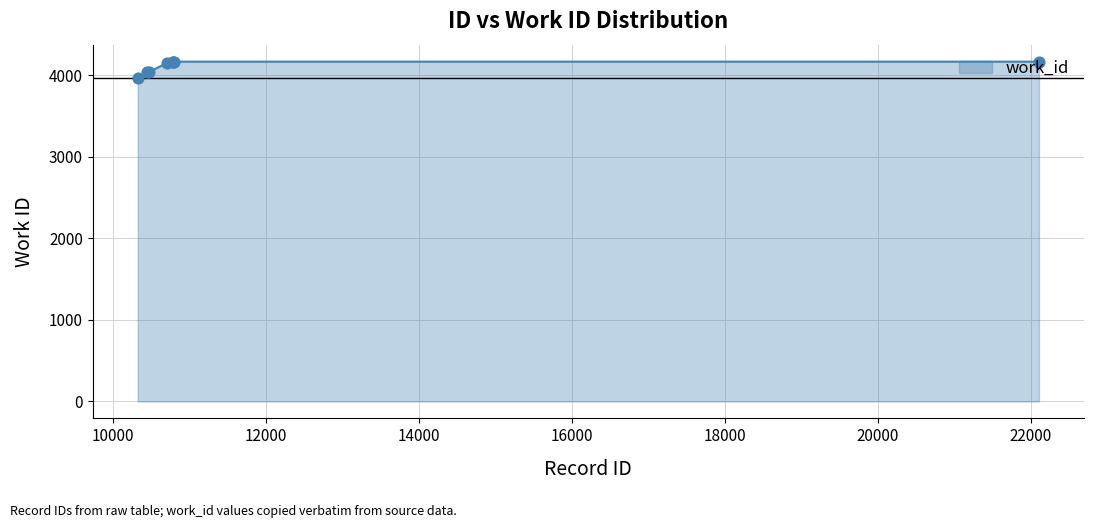

What is the difference between the maximum and minimum values?

204